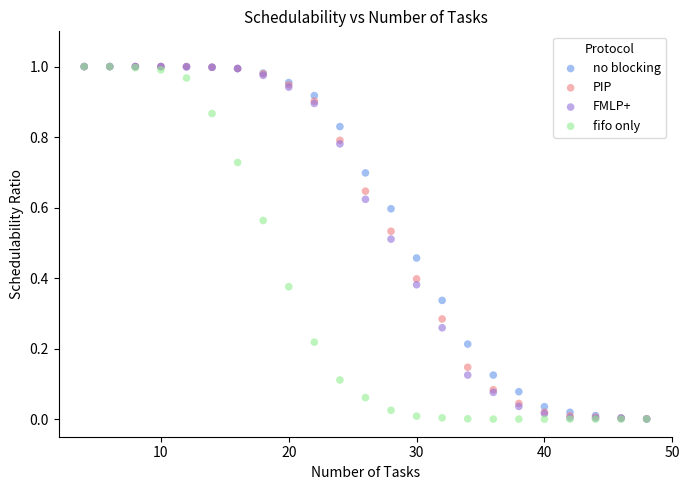

What are all the series names shown in the legend?

no blocking, PIP, FMLP+, fifo only